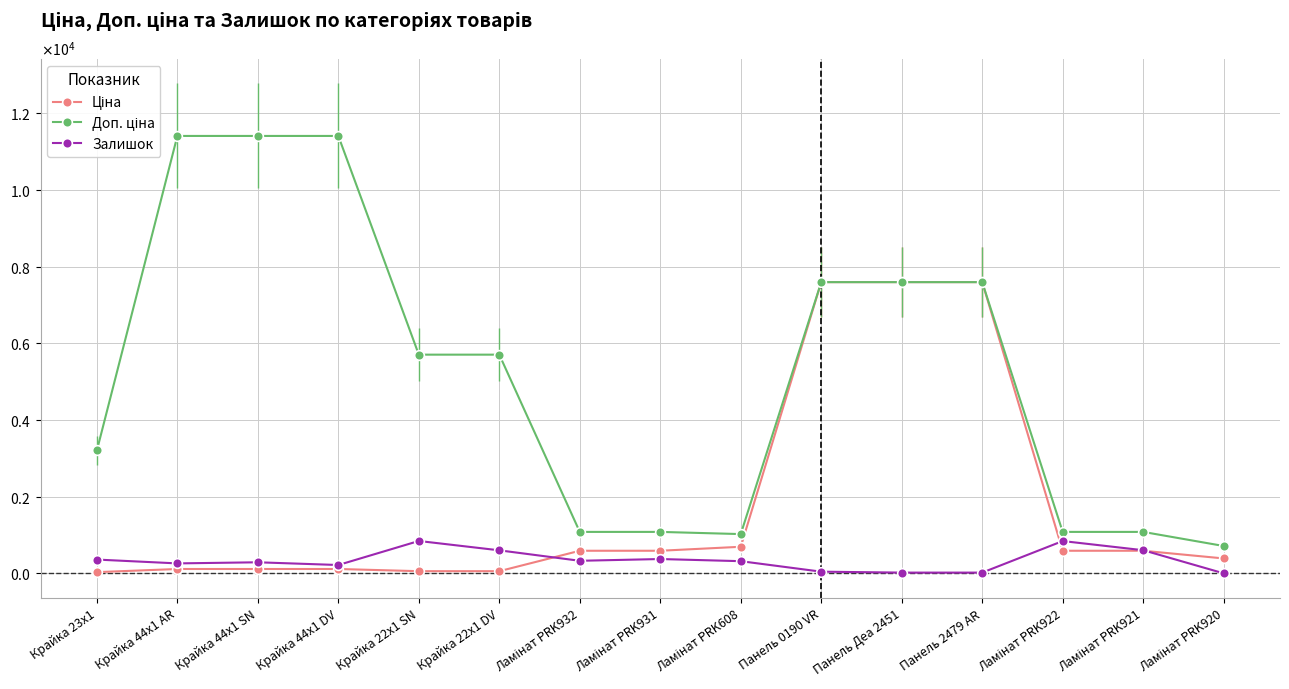

Rank the categories by Доп. ціна value from lowest to highest.

Ламінат PRK920, Ламінат PRK608, Ламінат PRK932, Ламінат PRK931, Ламінат PRK922, Ламінат PRK921, Крайка 23x1, Крайка 22x1 SN, Крайка 22x1 DV, Панель 0190 VR, Панель Деа 2451, Панель 2479 AR, Крайка 44x1 AR, Крайка 44x1 SN, Крайка 44x1 DV